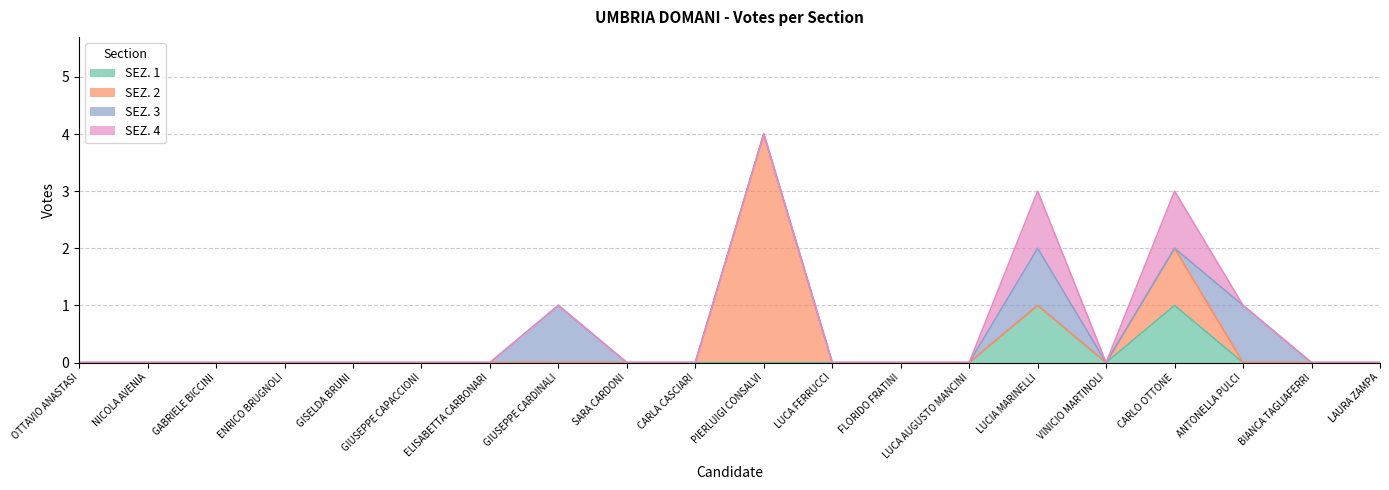

Reading left to right, list all the values displayed in this chart.

SEZ. 1: OTTAVIO ANASTASI=0	NICOLA AVENIA=0	GABRIELE BICCINI=0	ENRICO BRUGNOLI=0	GISELDA BRUNI=0	GIUSEPPE CAPACCIONI=0	ELISABETTA CARBONARI=0	GIUSEPPE CARDINALI=0	SARA CARDONI=0	CARLA CASCIARI=0	PIERLUIGI CONSALVI=0	LUCA FERRUCCI=0	FLORIDO FRATINI=0	LUCA AUGUSTO MANCINI=0	LUCIA MARINELLI=1	VINICIO MARTINOLI=0	CARLO OTTONE=1	ANTONELLA PULCI=0	BIANCA TAGLIAFERRI=0	LAURA ZAMPA=0
SEZ. 2: OTTAVIO ANASTASI=0	NICOLA AVENIA=0	GABRIELE BICCINI=0	ENRICO BRUGNOLI=0	GISELDA BRUNI=0	GIUSEPPE CAPACCIONI=0	ELISABETTA CARBONARI=0	GIUSEPPE CARDINALI=0	SARA CARDONI=0	CARLA CASCIARI=0	PIERLUIGI CONSALVI=4	LUCA FERRUCCI=0	FLORIDO FRATINI=0	LUCA AUGUSTO MANCINI=0	LUCIA MARINELLI=0	VINICIO MARTINOLI=0	CARLO OTTONE=1	ANTONELLA PULCI=0	BIANCA TAGLIAFERRI=0	LAURA ZAMPA=0
SEZ. 3: OTTAVIO ANASTASI=0	NICOLA AVENIA=0	GABRIELE BICCINI=0	ENRICO BRUGNOLI=0	GISELDA BRUNI=0	GIUSEPPE CAPACCIONI=0	ELISABETTA CARBONARI=0	GIUSEPPE CARDINALI=1	SARA CARDONI=0	CARLA CASCIARI=0	PIERLUIGI CONSALVI=0	LUCA FERRUCCI=0	FLORIDO FRATINI=0	LUCA AUGUSTO MANCINI=0	LUCIA MARINELLI=1	VINICIO MARTINOLI=0	CARLO OTTONE=0	ANTONELLA PULCI=1	BIANCA TAGLIAFERRI=0	LAURA ZAMPA=0
SEZ. 4: OTTAVIO ANASTASI=0	NICOLA AVENIA=0	GABRIELE BICCINI=0	ENRICO BRUGNOLI=0	GISELDA BRUNI=0	GIUSEPPE CAPACCIONI=0	ELISABETTA CARBONARI=0	GIUSEPPE CARDINALI=0	SARA CARDONI=0	CARLA CASCIARI=0	PIERLUIGI CONSALVI=0	LUCA FERRUCCI=0	FLORIDO FRATINI=0	LUCA AUGUSTO MANCINI=0	LUCIA MARINELLI=1	VINICIO MARTINOLI=0	CARLO OTTONE=1	ANTONELLA PULCI=0	BIANCA TAGLIAFERRI=0	LAURA ZAMPA=0